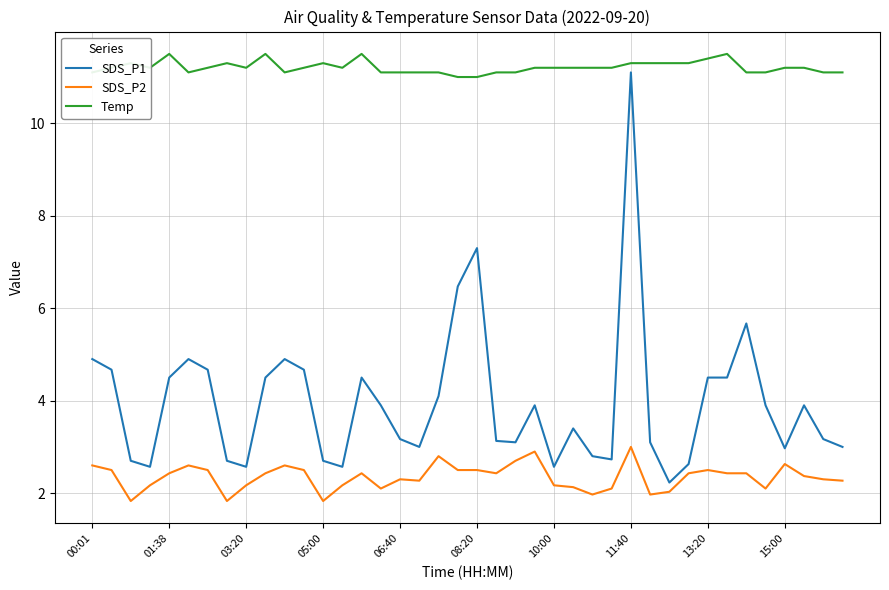

At how many categories does at least one series exceed 2?

40